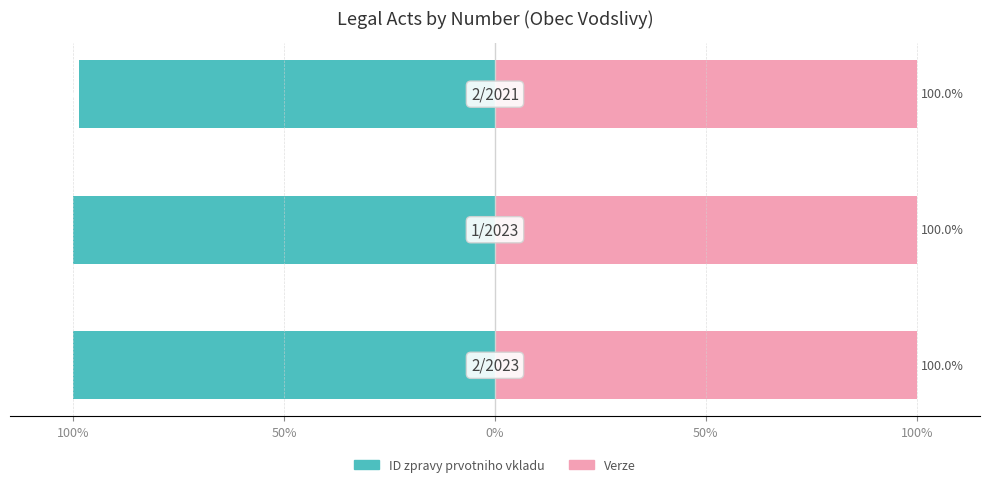

Which series has the largest range (max minus min)?

ID zpravy prvotniho vkladu